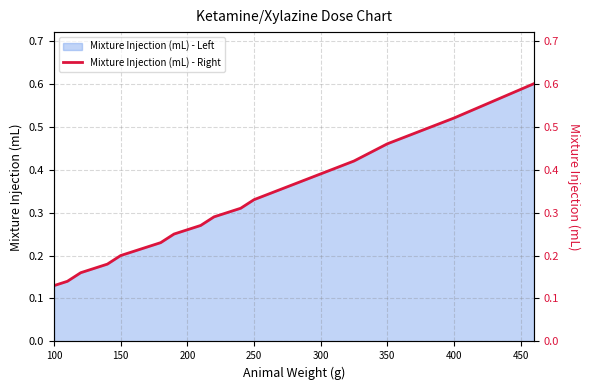

The Mixture Injection (mL) - Left series shows 0.6 at 300. True or false?

False